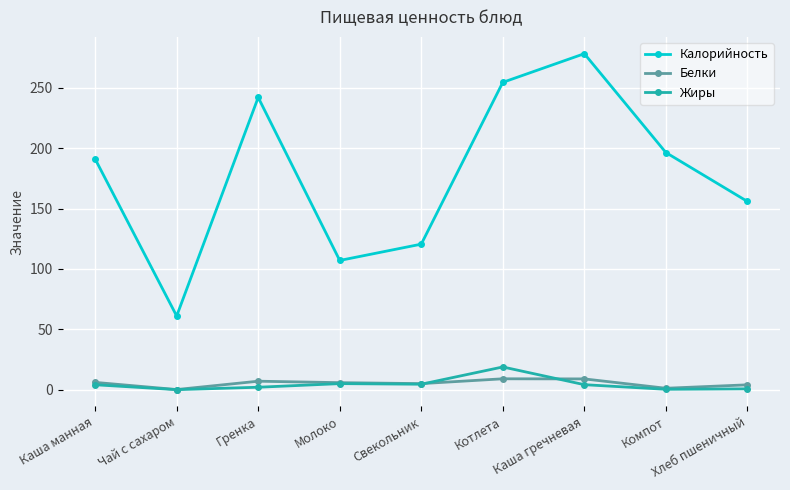

At how many categories does at least one series exceed 71?

8